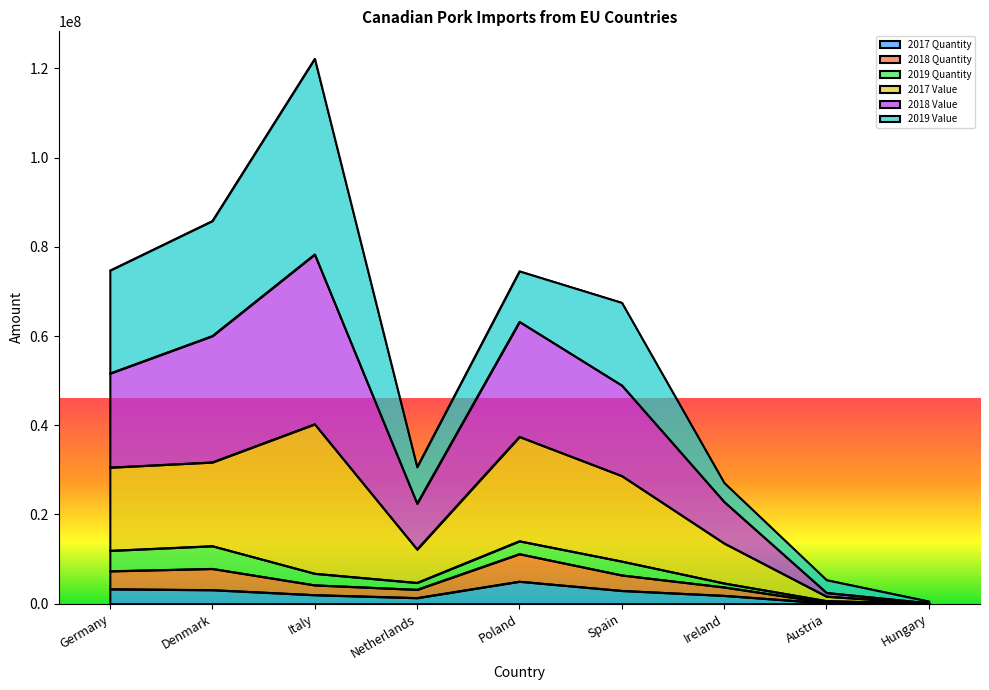

What is the maximum value shown in the chart?

122213807